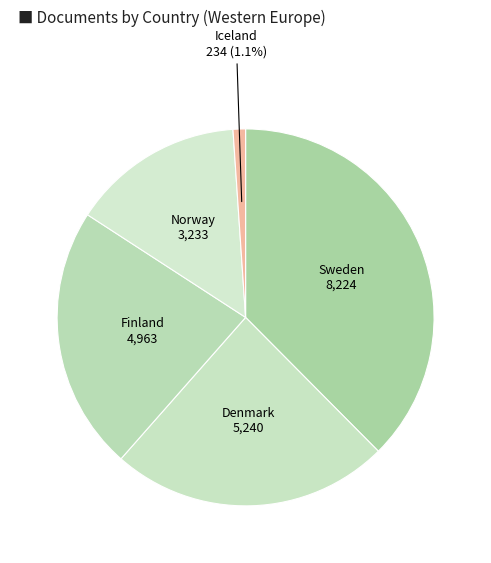

To the nearest percent, what is the average slice percentage?

20%